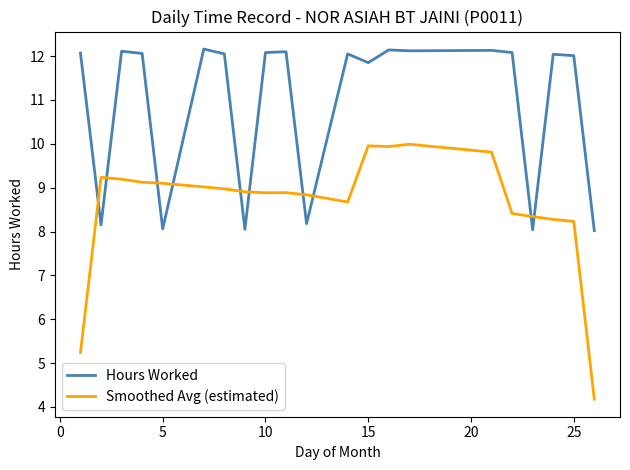

Which series has the largest range (max minus min)?

Smoothed Avg (estimated)